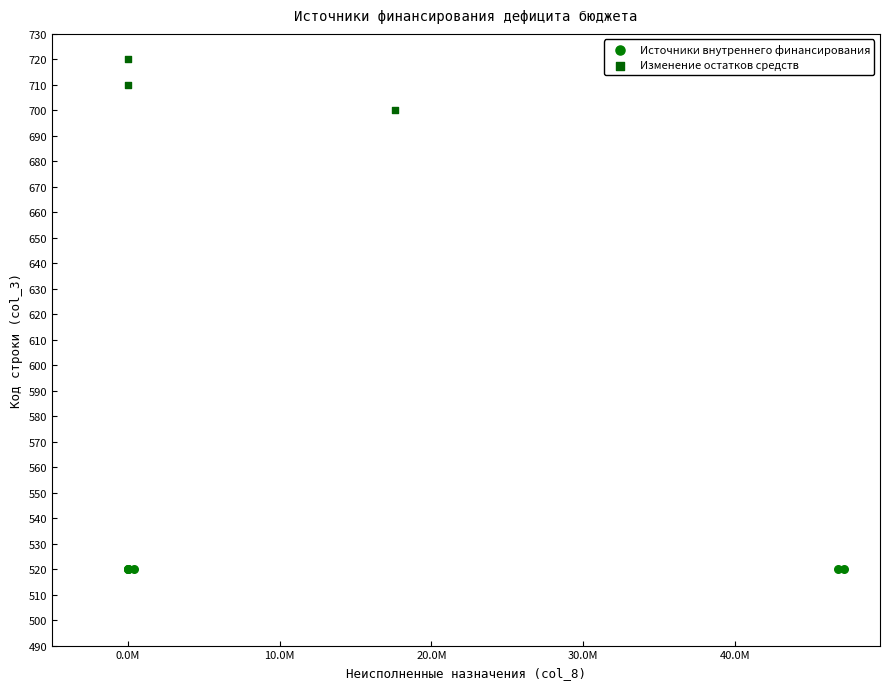

Which series contains the highest Y value?

Изменение остатков средств